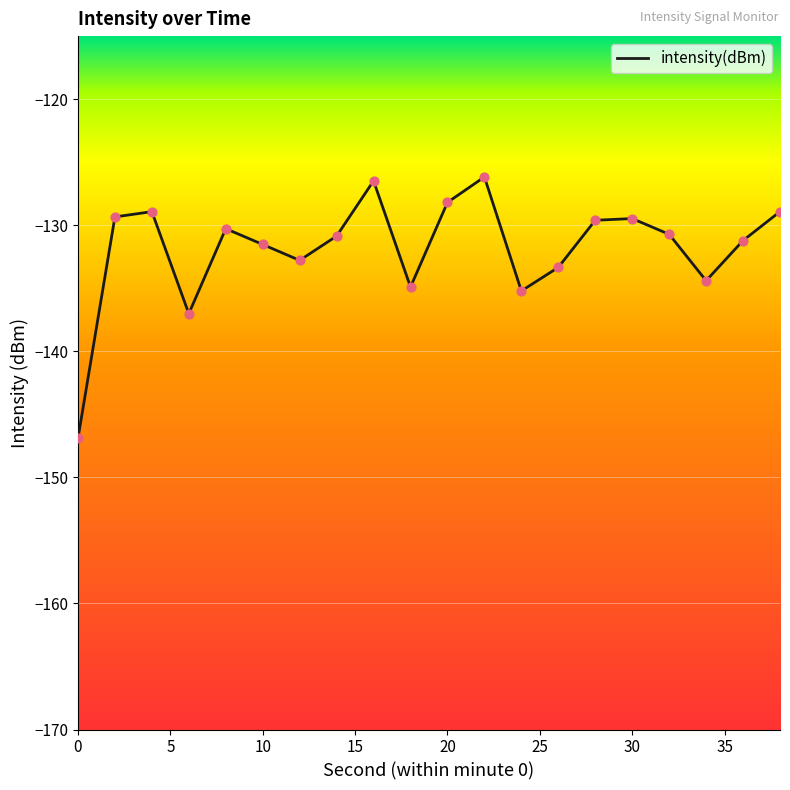

What is the greatest value displayed?

-126.2